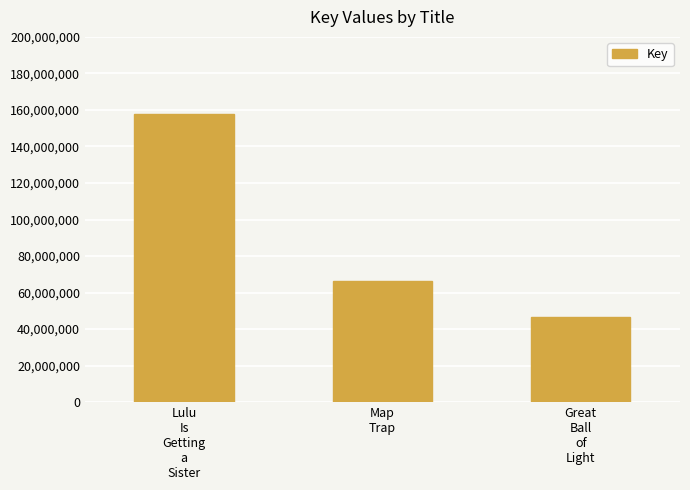

True or false: the data shows 86121893 at Lulu
Is
Getting
a
Sister.

False